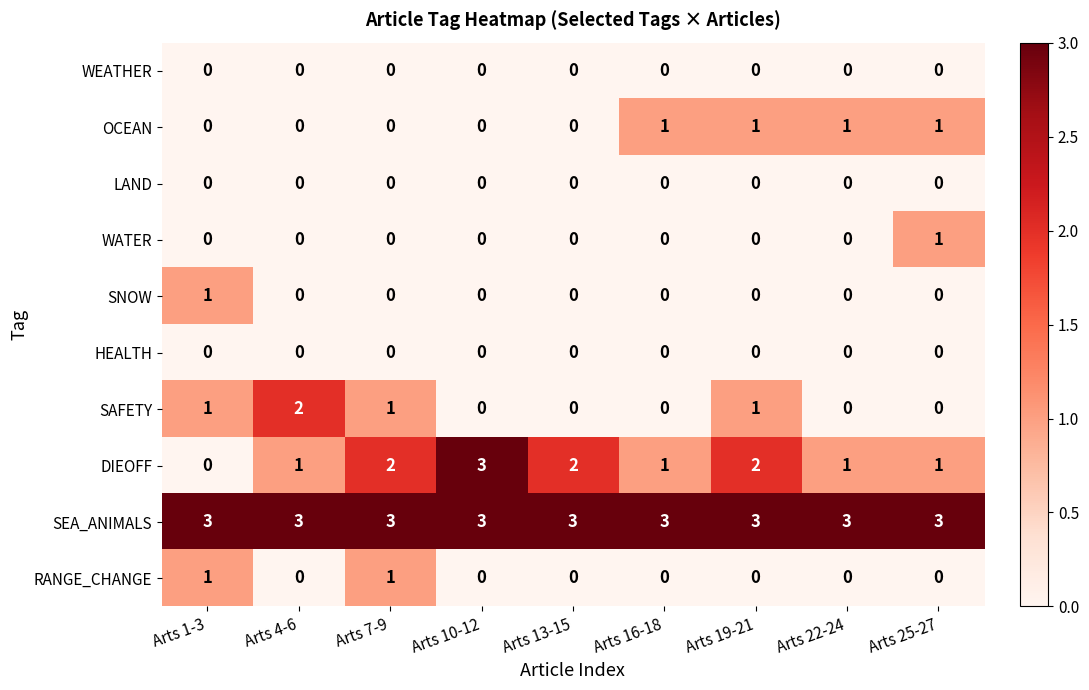

What is the greatest value displayed?

3